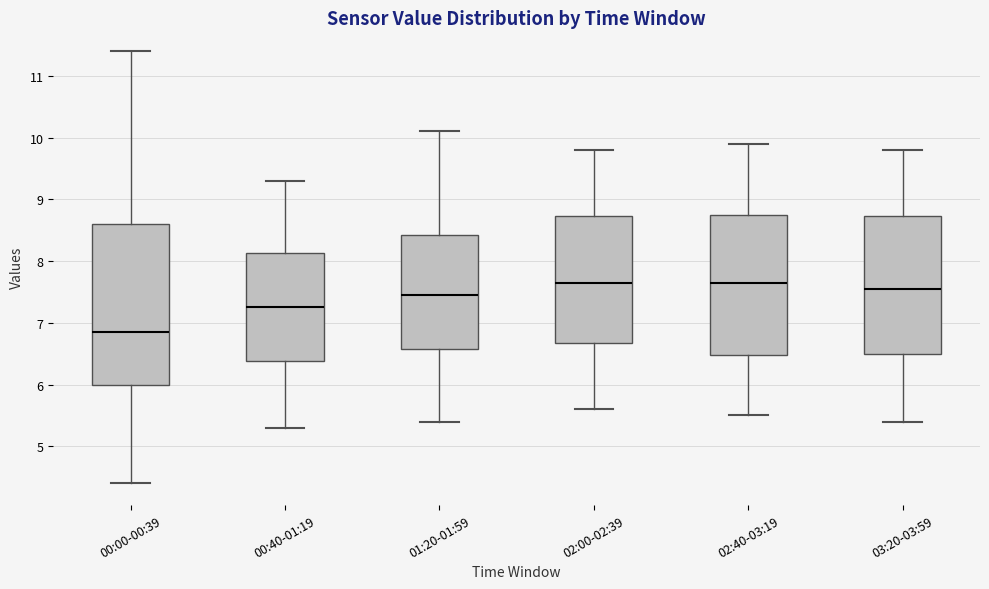

Reading left to right, transcribe this box plot: for each box, give where its median line is, the range the box spans, and where its two whiskers end, as read against the y-axis. The values are not printed on the chart, so give them approximately, as read against the axis.

00:00-00:39: median 6.9, box 6.0 to 8.6, whiskers 4.4 to 11.4
00:40-01:19: median 7.3, box 6.4 to 8.1, whiskers 5.3 to 9.3
01:20-01:59: median 7.5, box 6.6 to 8.4, whiskers 5.4 to 10.1
02:00-02:39: median 7.7, box 6.7 to 8.7, whiskers 5.6 to 9.8
02:40-03:19: median 7.7, box 6.5 to 8.8, whiskers 5.5 to 9.9
03:20-03:59: median 7.6, box 6.5 to 8.7, whiskers 5.4 to 9.8